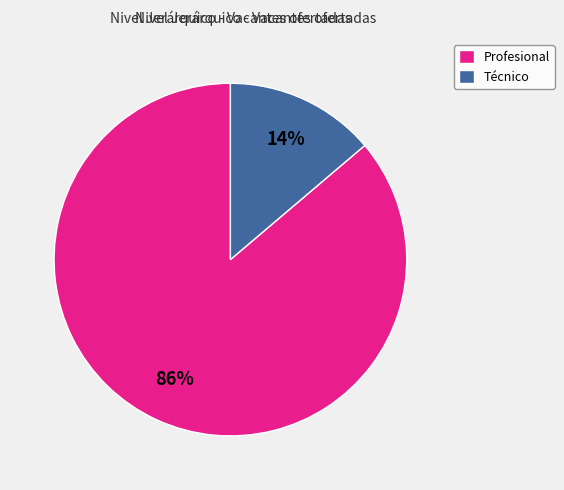

To the nearest percent, what is the difference between the Técnico and Profesional slice percentages?

72%